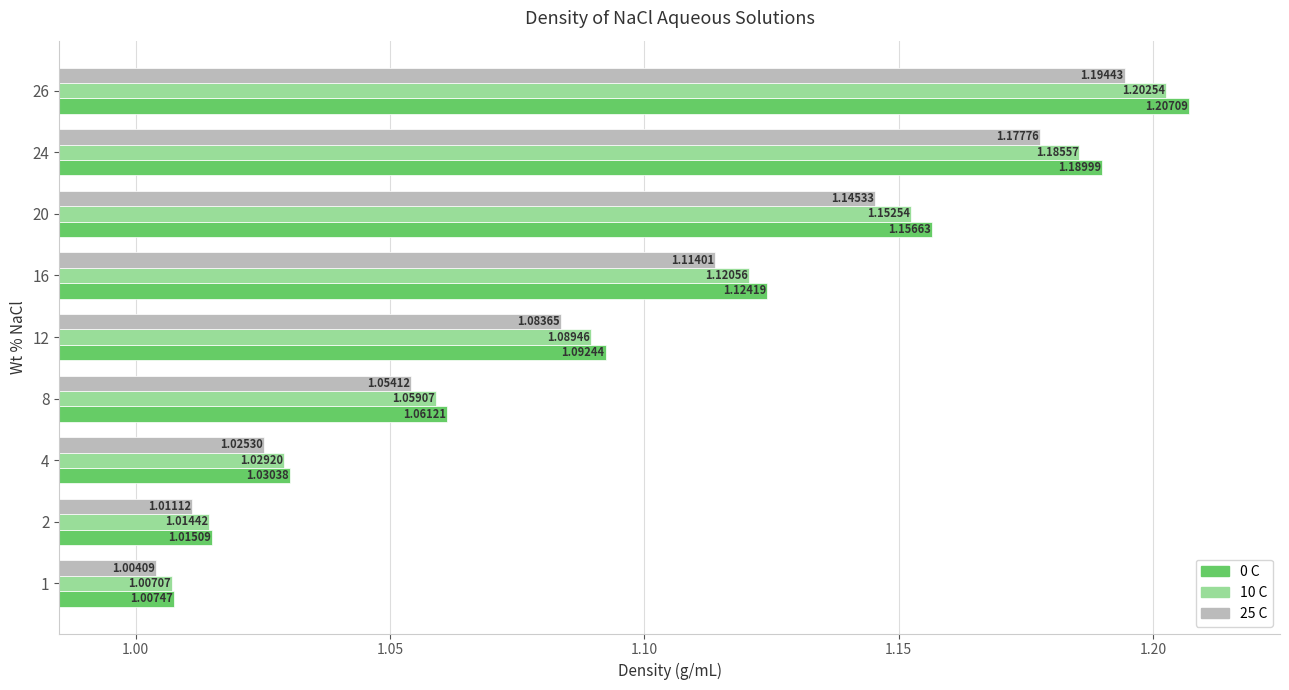

What is the sum of the 10 C values at 20 and 1?

2.2